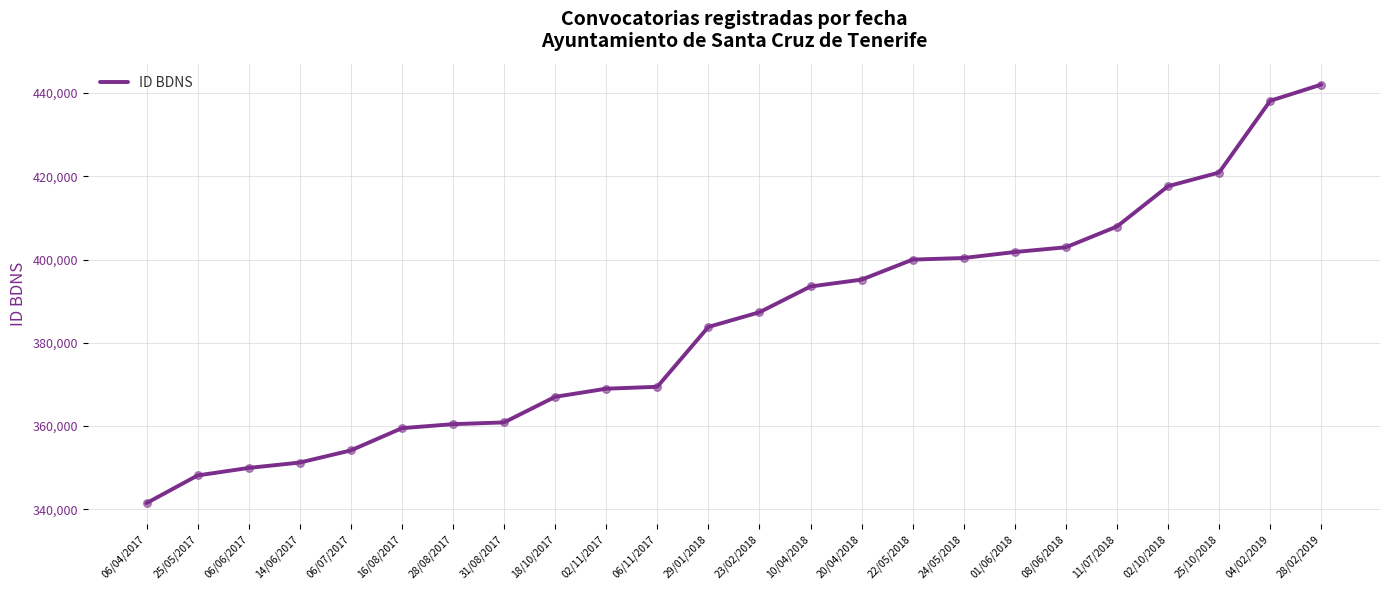

What is the ratio of the value at 06/07/2017 to the value at 02/10/2018?

0.8